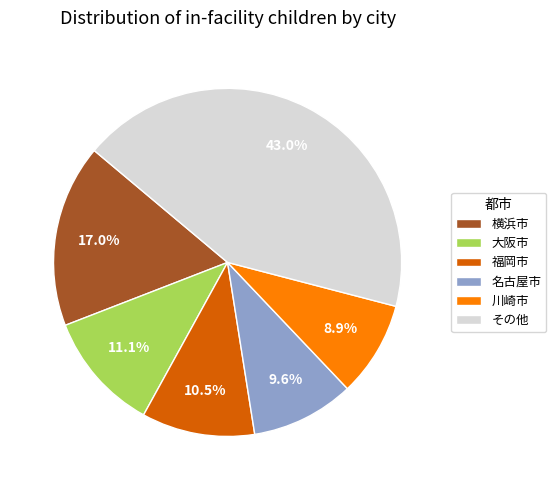

Rank the categories by value from lowest to highest.

川崎市, 名古屋市, 福岡市, 大阪市, 横浜市, その他